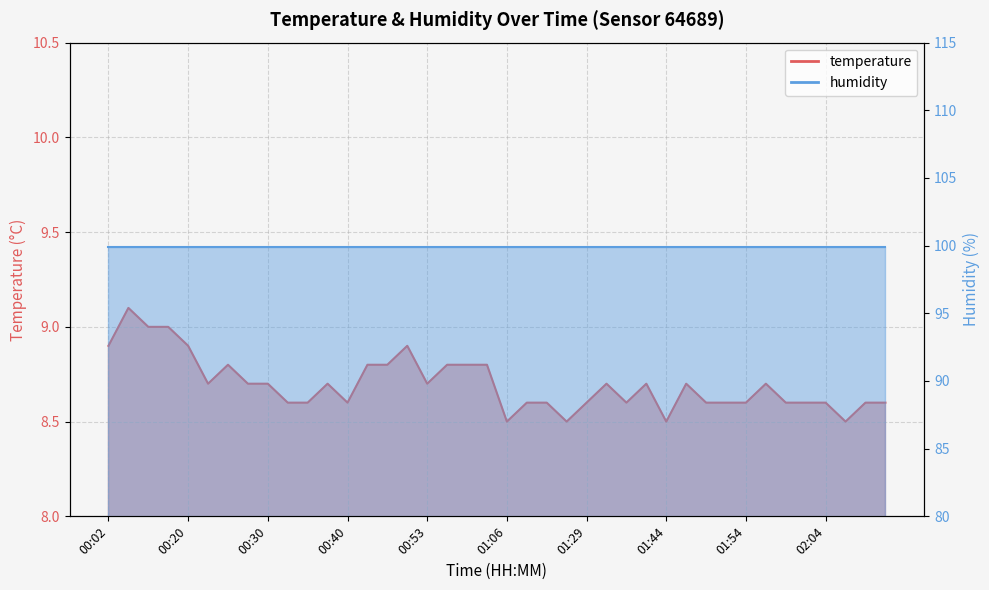

What is the difference between the maximum and minimum values?

0.6